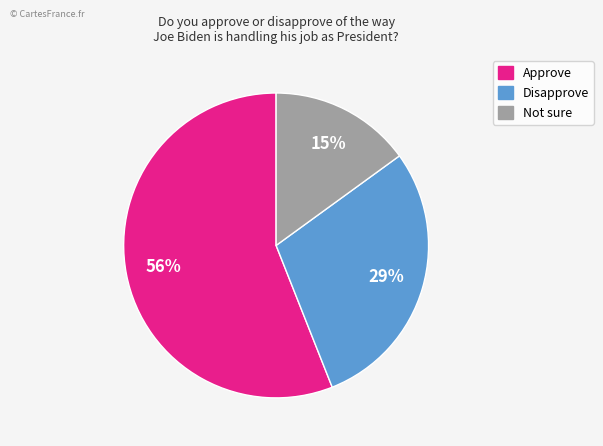

Do Disapprove and Not sure together represent more than half of the pie?

No